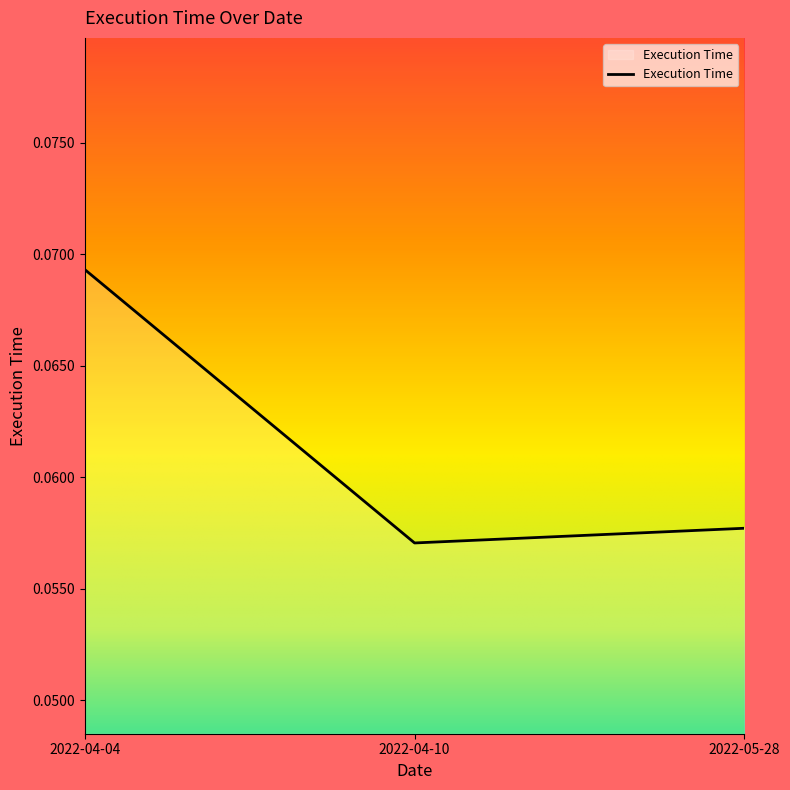

Is it true that the value at 2022-04-10 is 0.0?

False